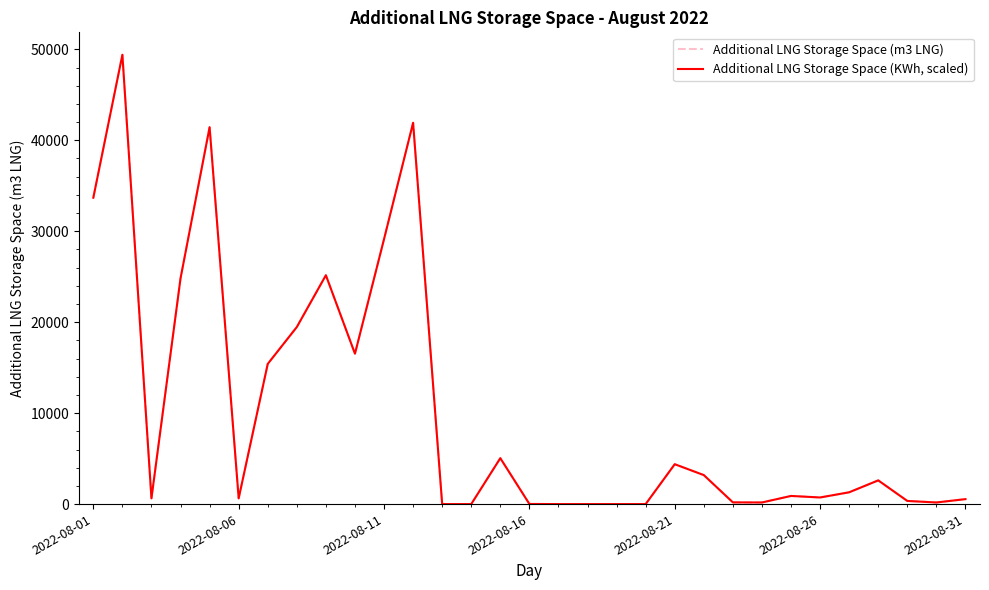

List the series in order of their overall mean, lowest first.

Additional LNG Storage Space (m3 LNG), Additional LNG Storage Space (KWh, scaled)